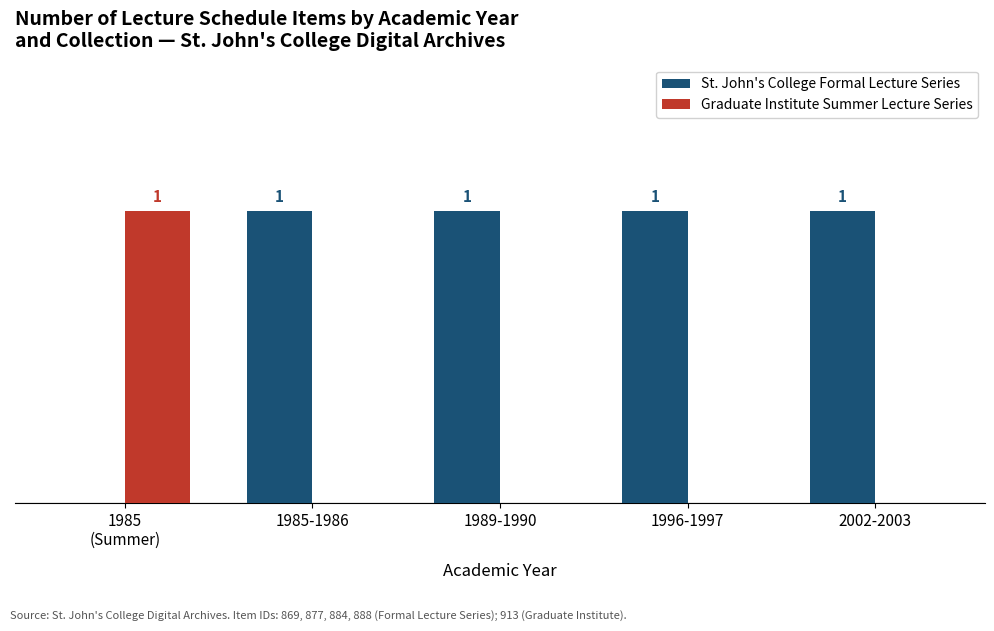

Which series has the largest total across all categories?

St. John's College Formal Lecture Series